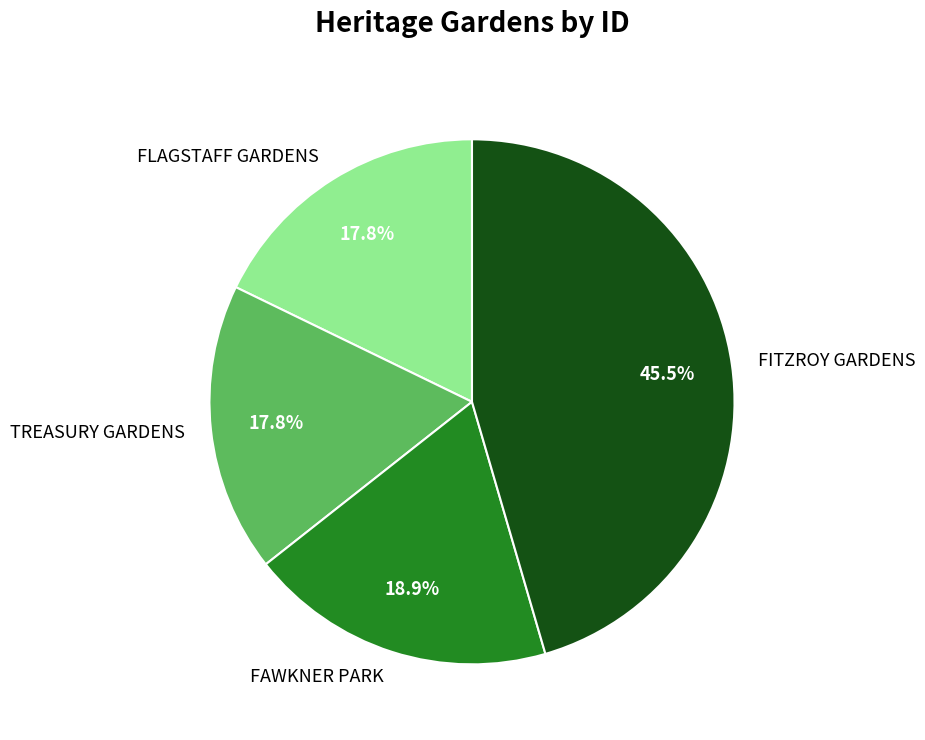

Which has a higher value, TREASURY GARDENS or FITZROY GARDENS?

FITZROY GARDENS